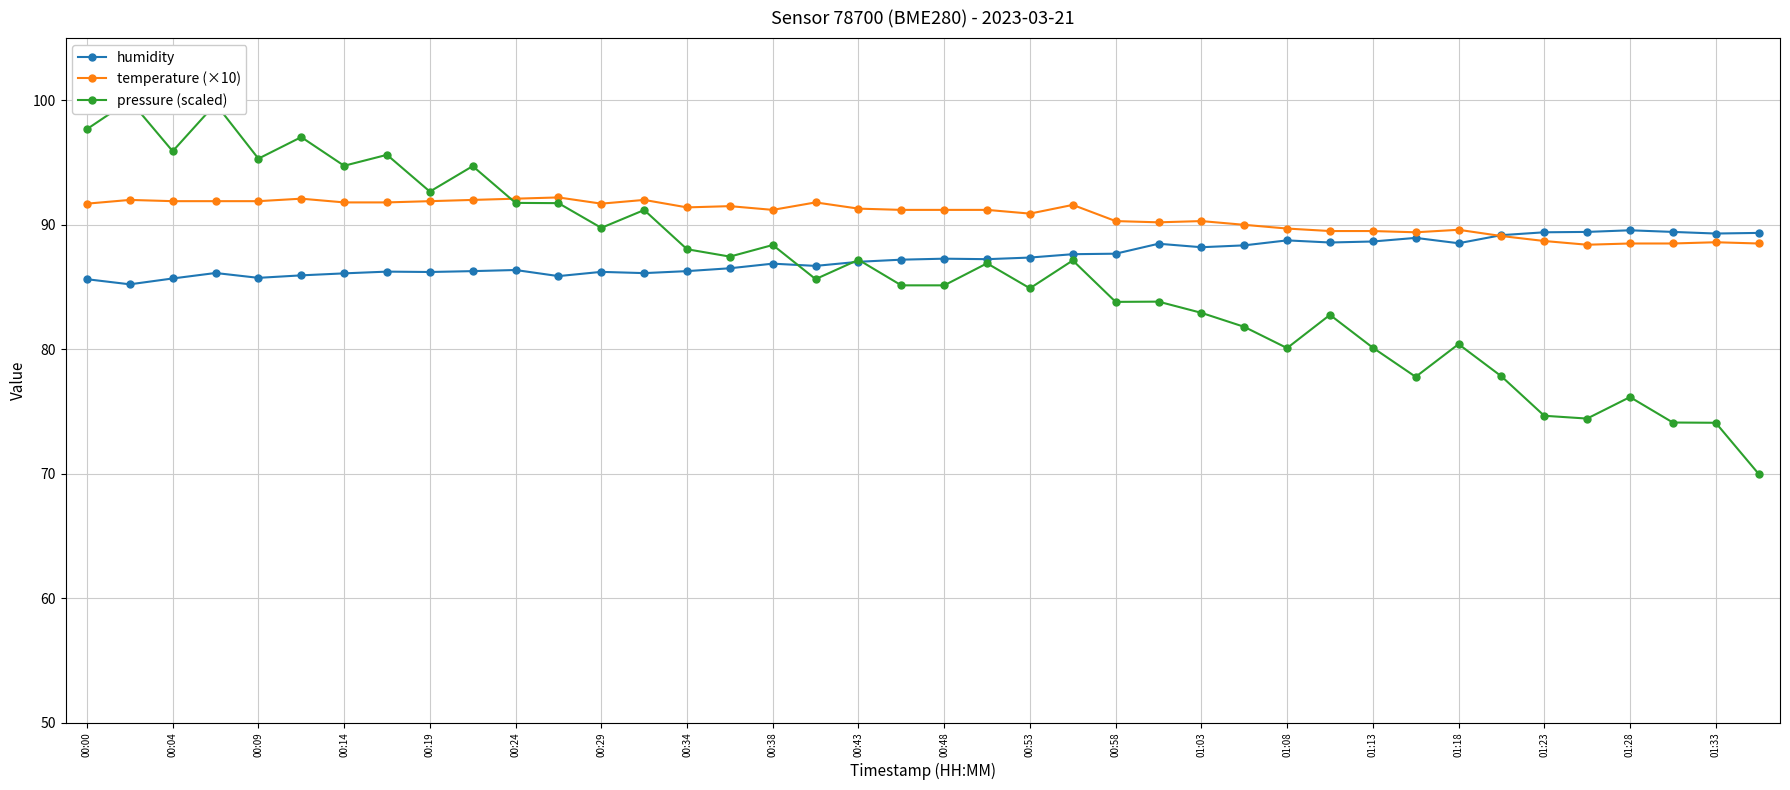

The humidity series shows 148.4 at 00:19. True or false?

False